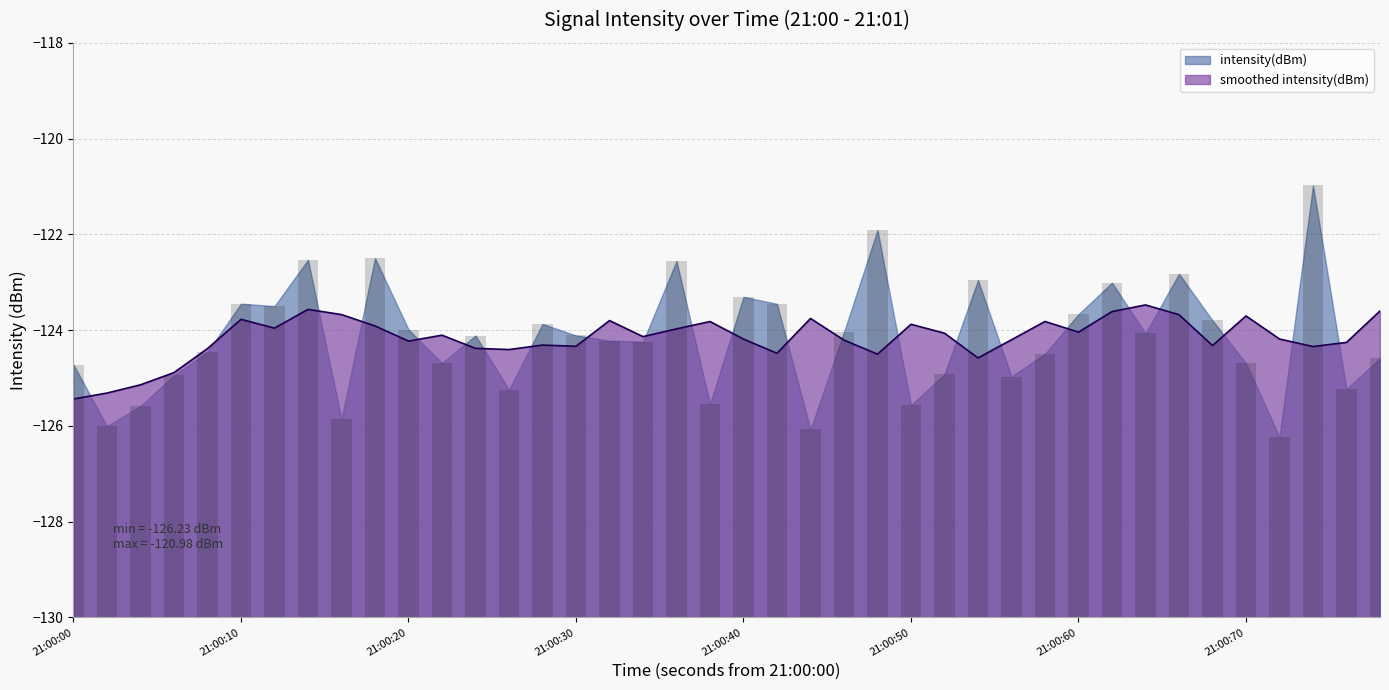

What is the highest value of the smoothed intensity(dBm) series?

-123.5